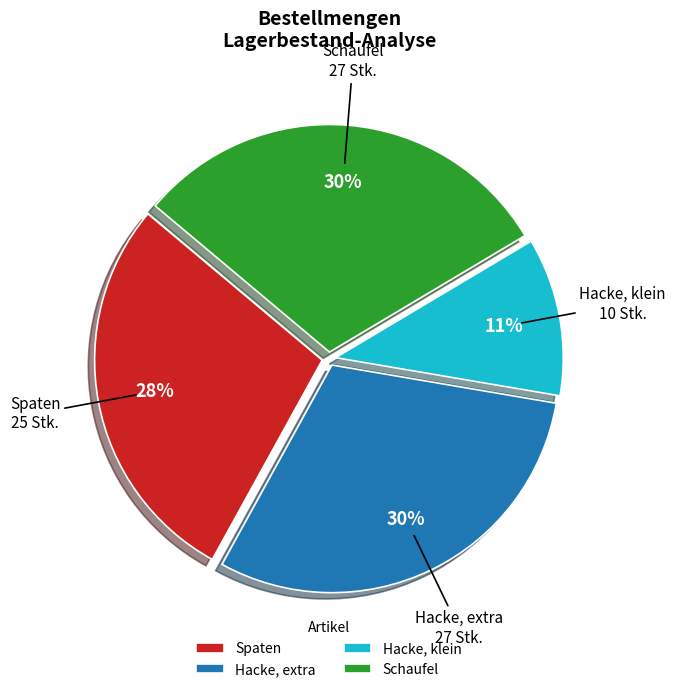

What is the ratio of the value at Spaten to the value at Hacke, klein?

2.5